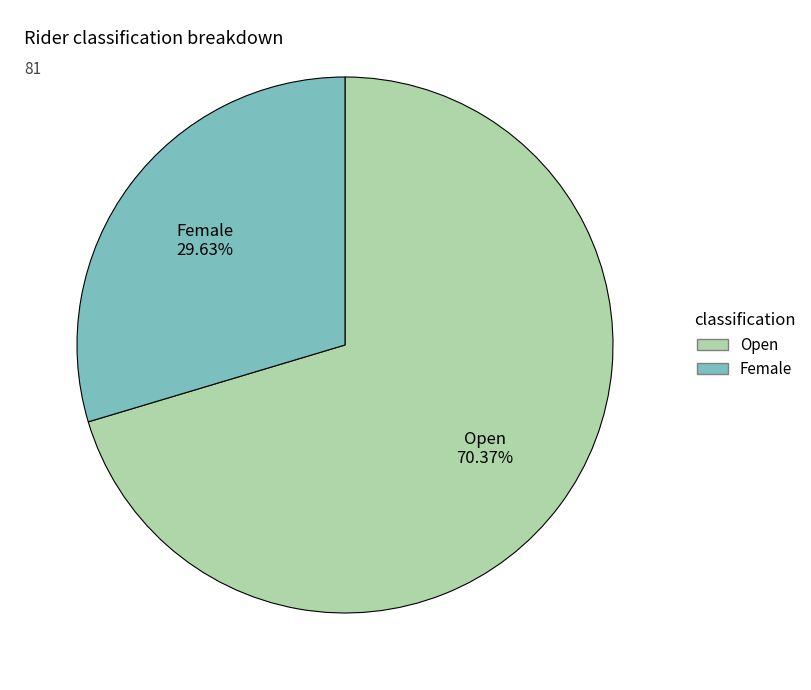

What portion of the pie excludes Open?

29.6%